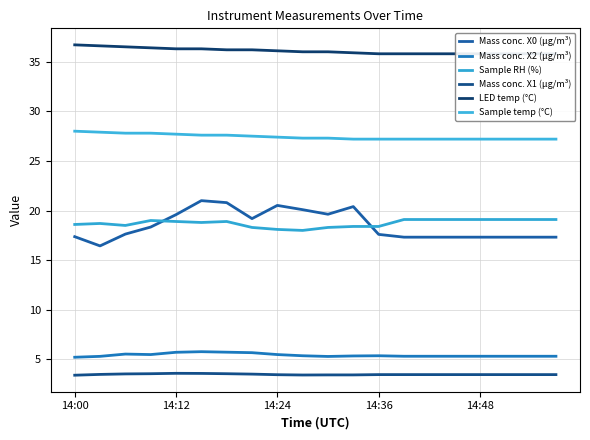

Read the Sample temp (°C) value at 13.

27.2